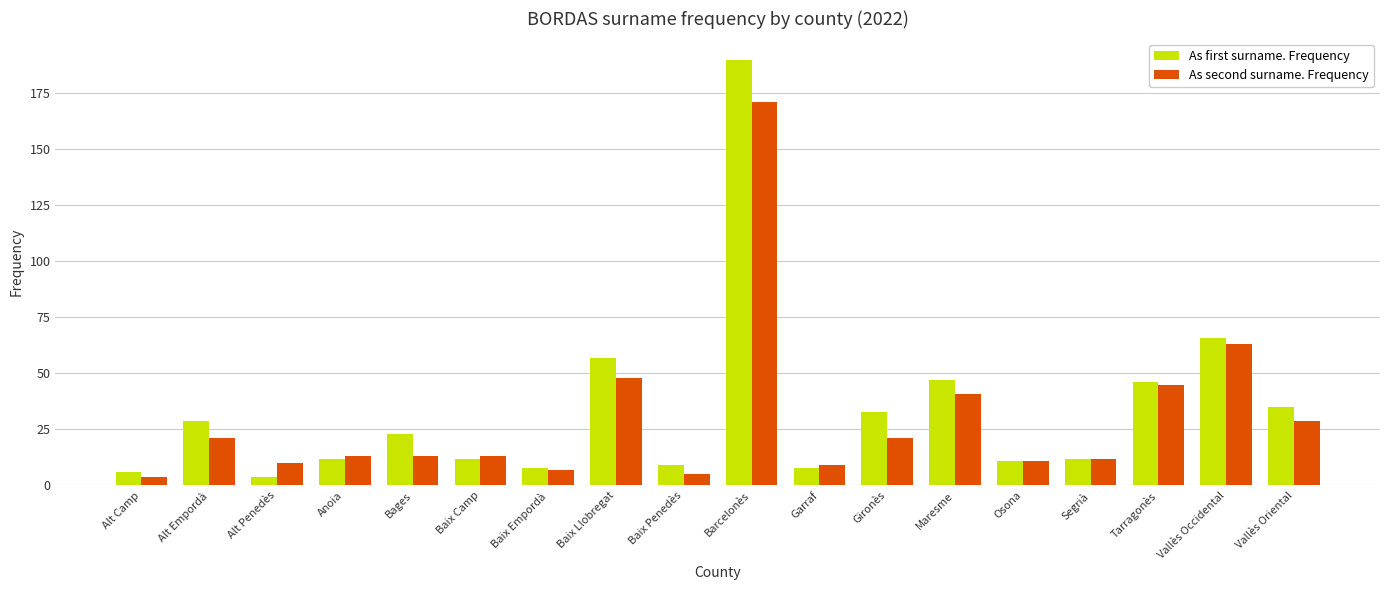

List the series in order of their overall mean, lowest first.

As second surname. Frequency, As first surname. Frequency